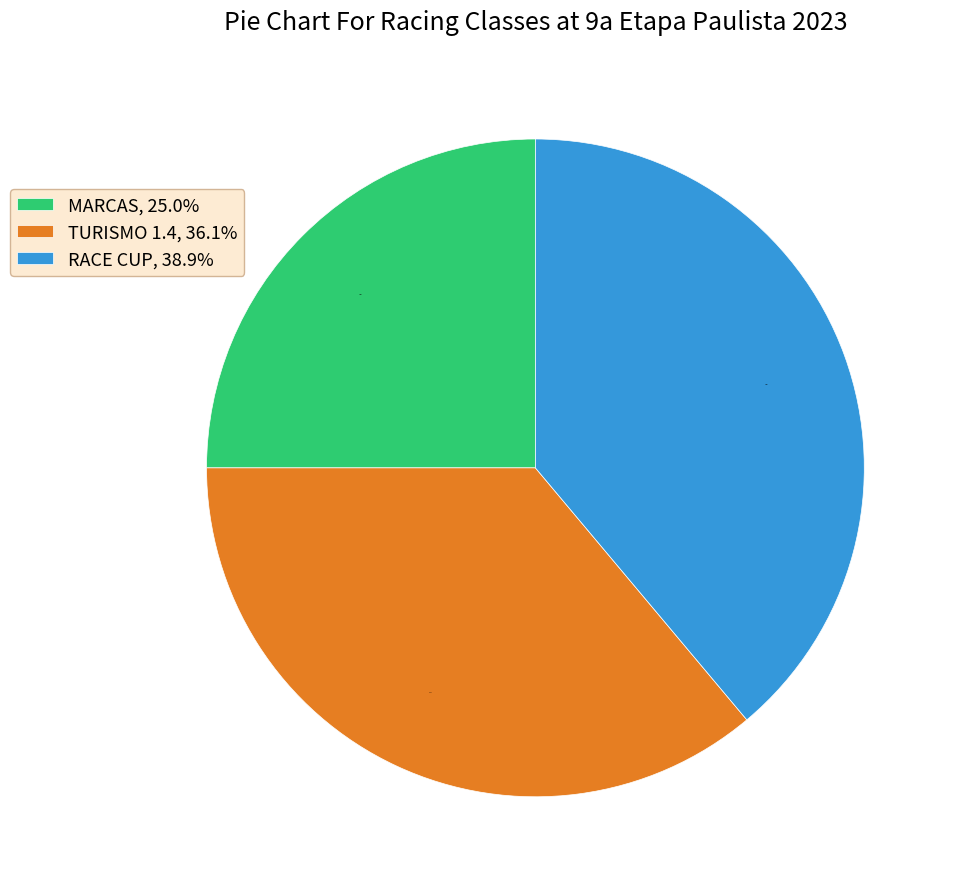

Does TURISMO 1.4 account for over 50% of the chart?

No